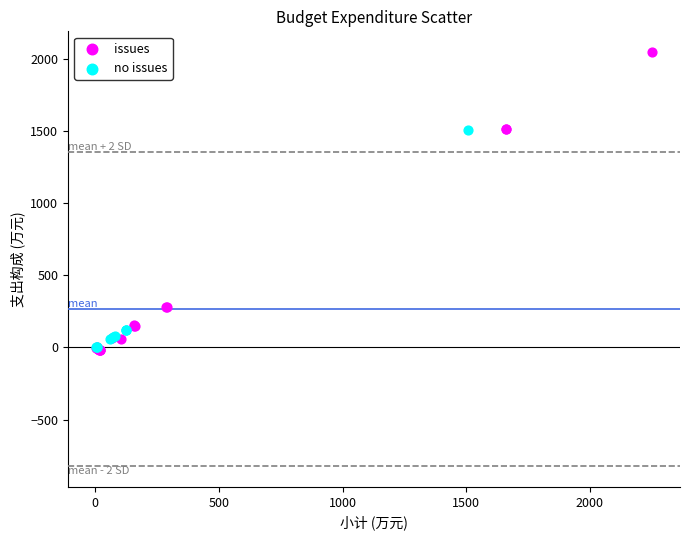

Which series contains the highest Y value?

issues